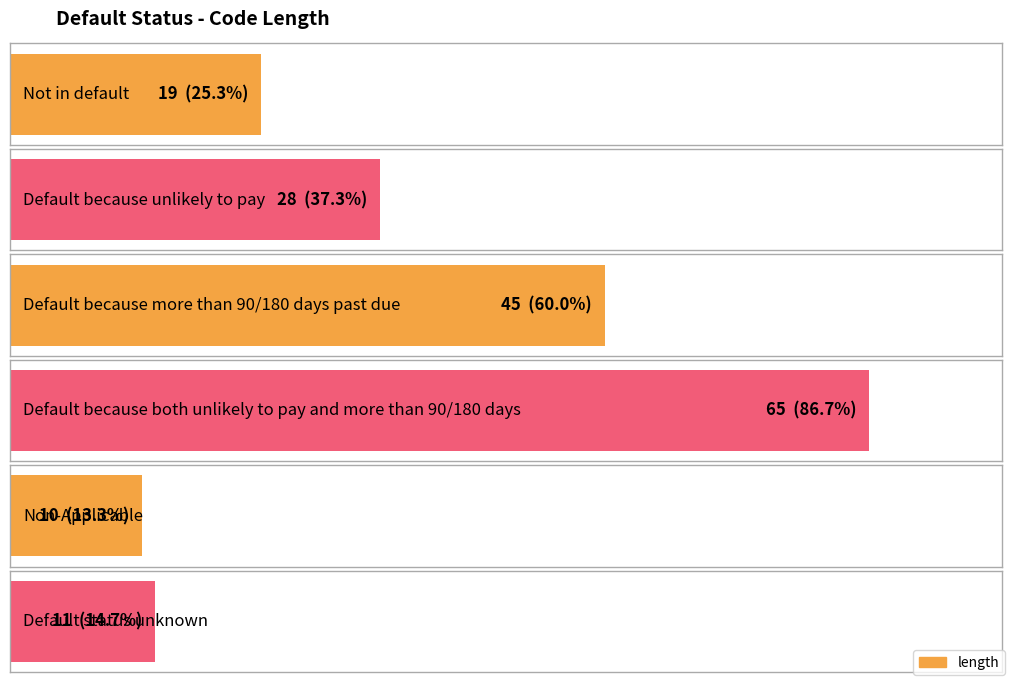

What is the change in value from Non-Applicable to Default status unknown?

+1